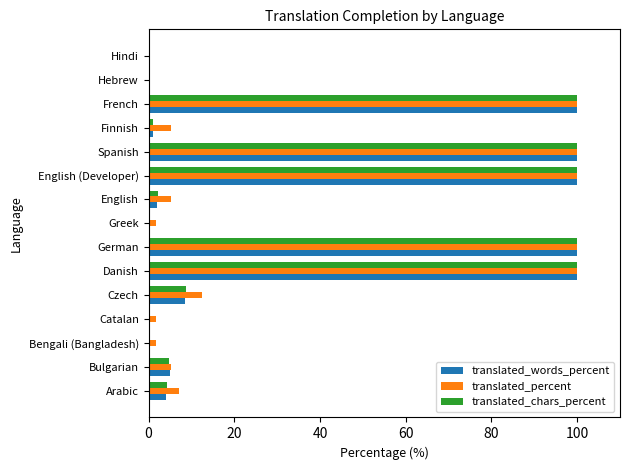

What is the maximum value shown in the chart?

100.0